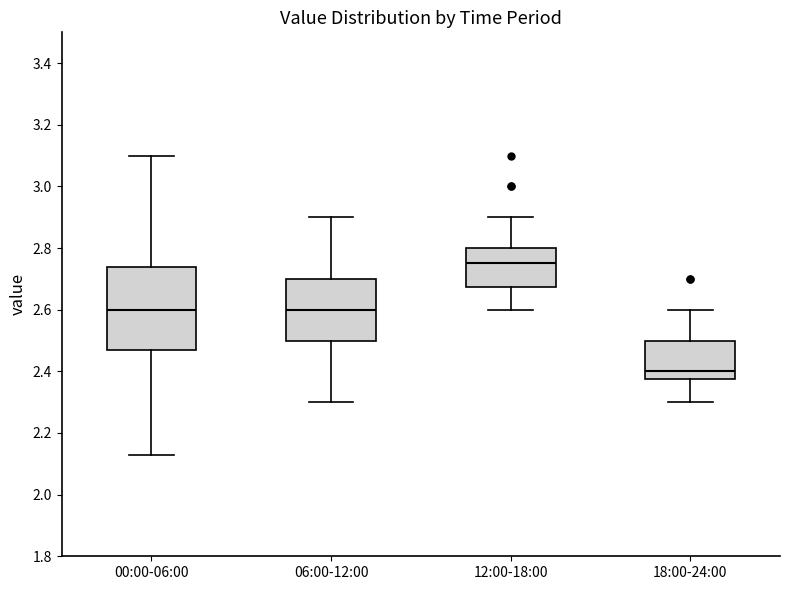

Which box's median line is the highest?

12:00-18:00